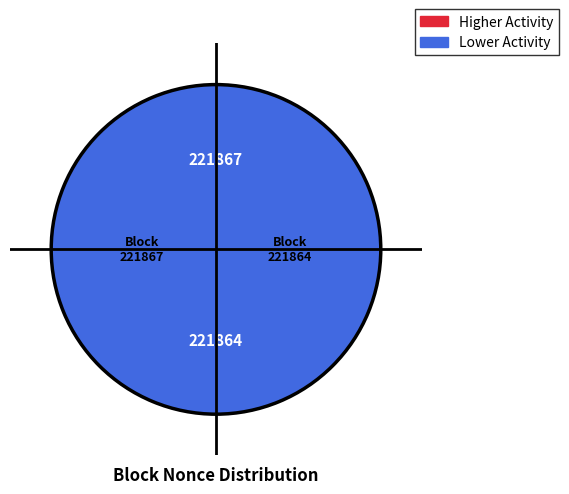

To the nearest percent, what is the difference between the largest and smallest slice percentages?

100%